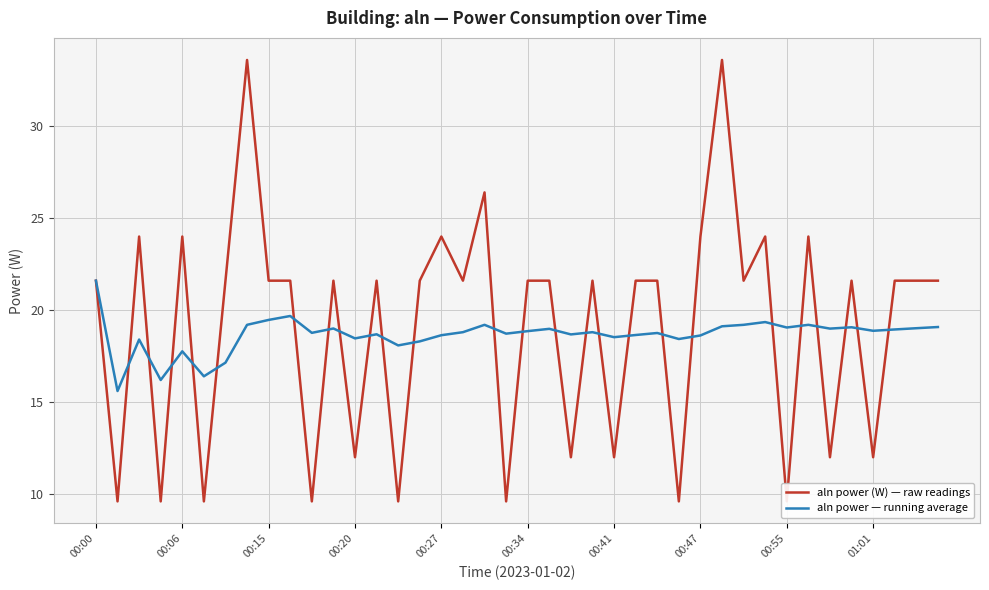

In aln power (W) — raw readings, how many points are lower than both neighbors (excluding endpoints)?

15